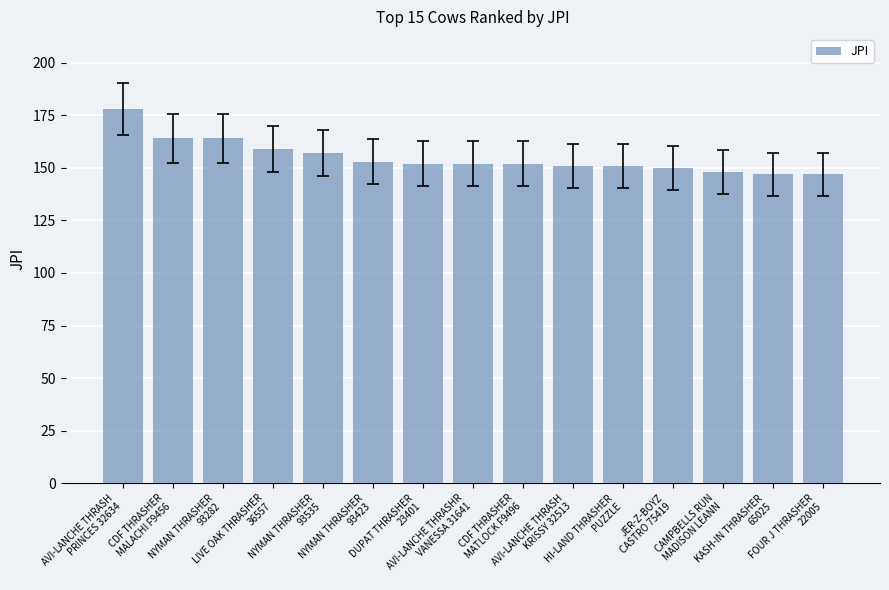

What is the difference between the second highest and minimum values?

17